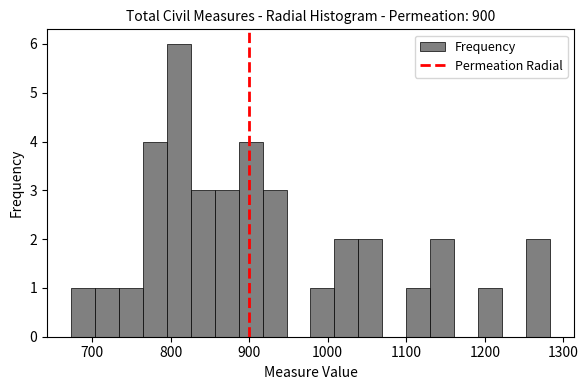

Read against the x-axis, roughly where is the centre of the tallest bar?

810